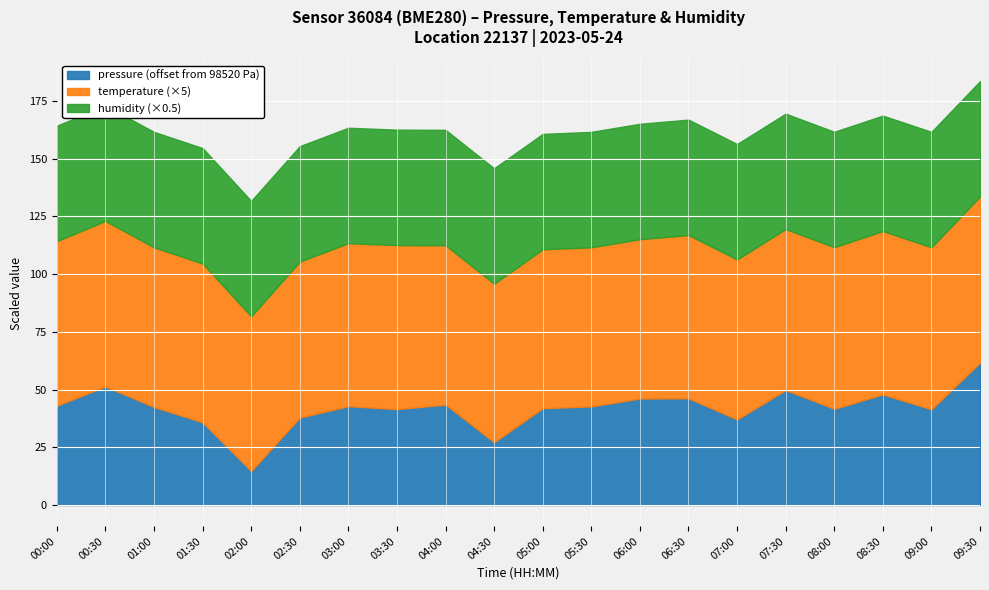

What is the lowest value of the pressure (offset from 98520 Pa) series?

14.7